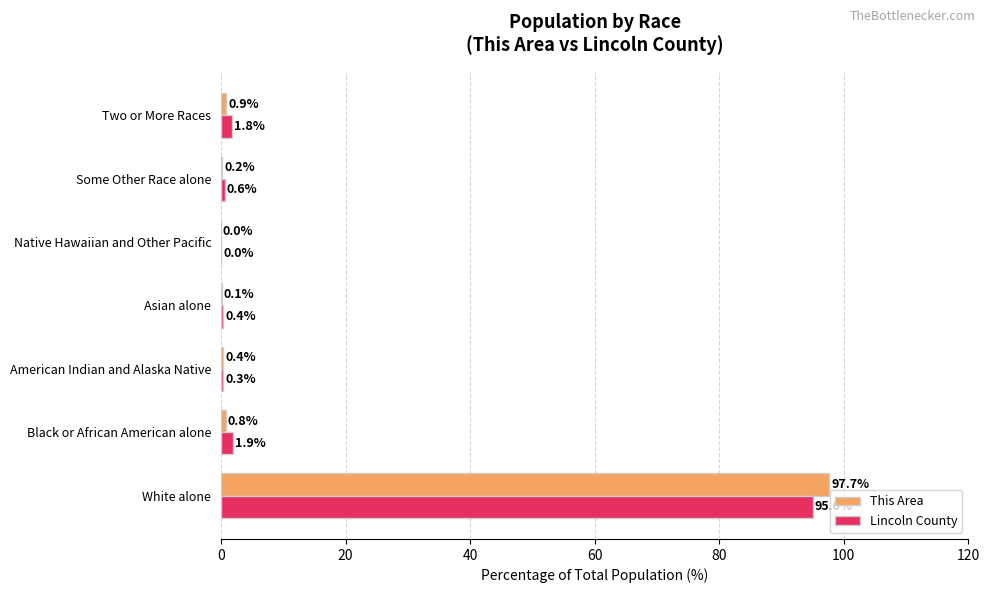

What is the sum of all Lincoln County values?

100.0